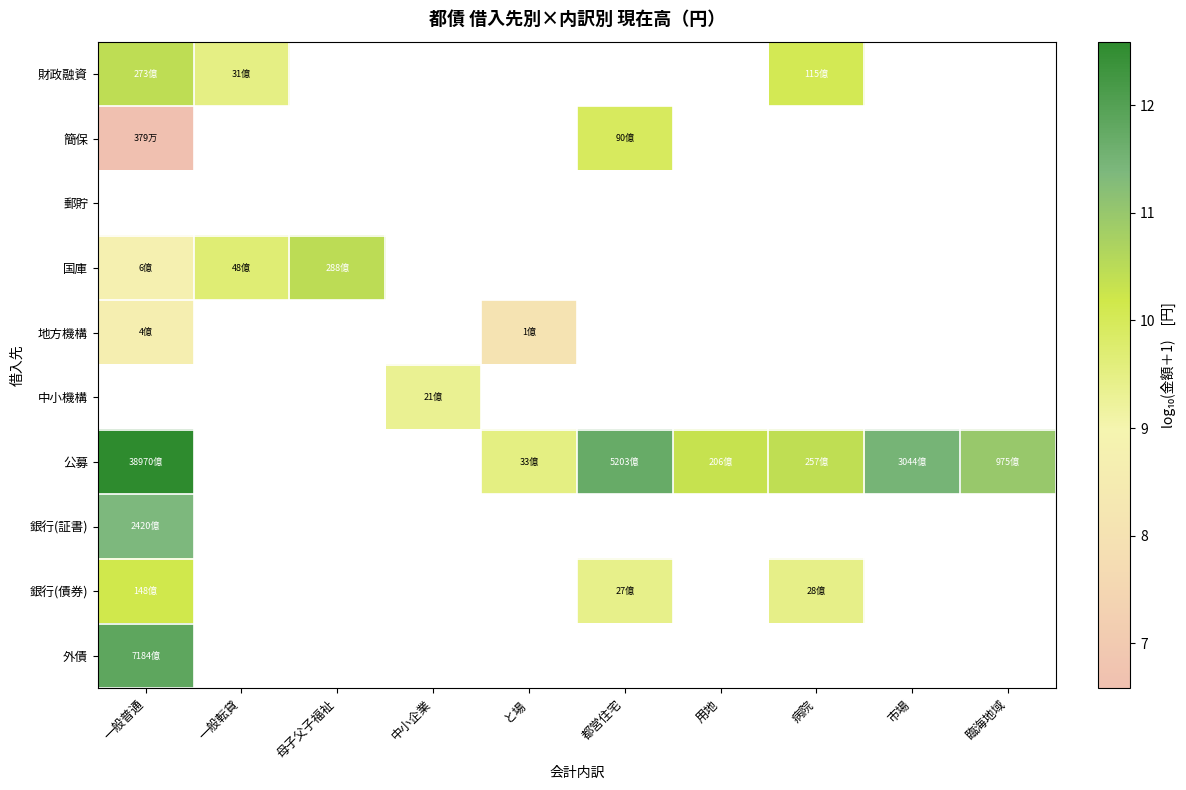

How many values in the 銀行(債券) series exceed 9?

3